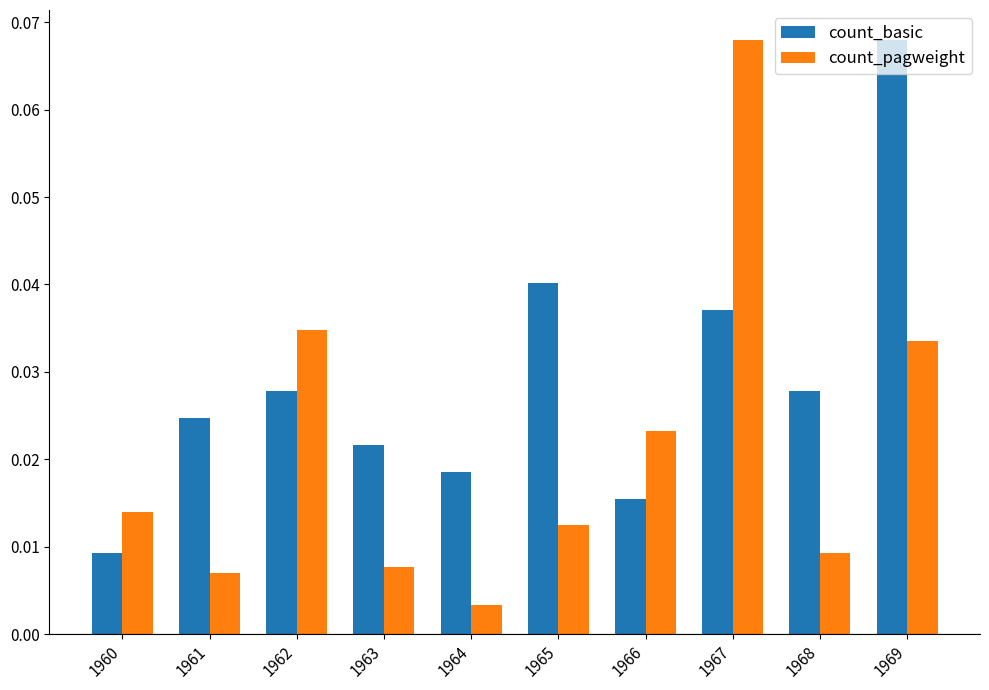

Rank the series by their average value, from lowest to highest.

count_pagweight, count_basic